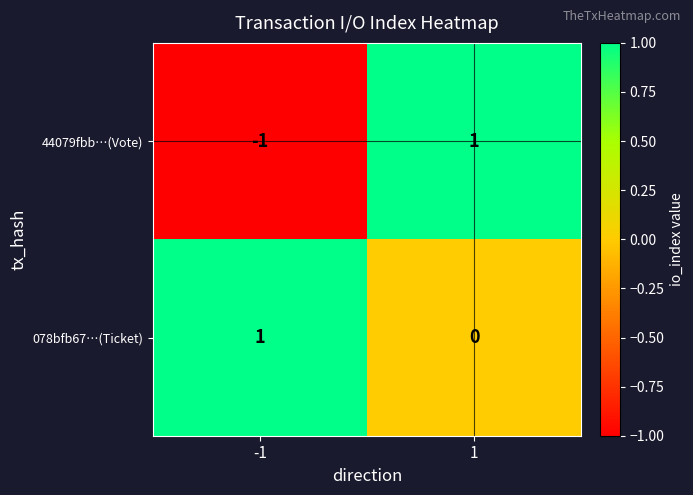

Which series has the largest total across all categories?

078bfb67…(Ticket)